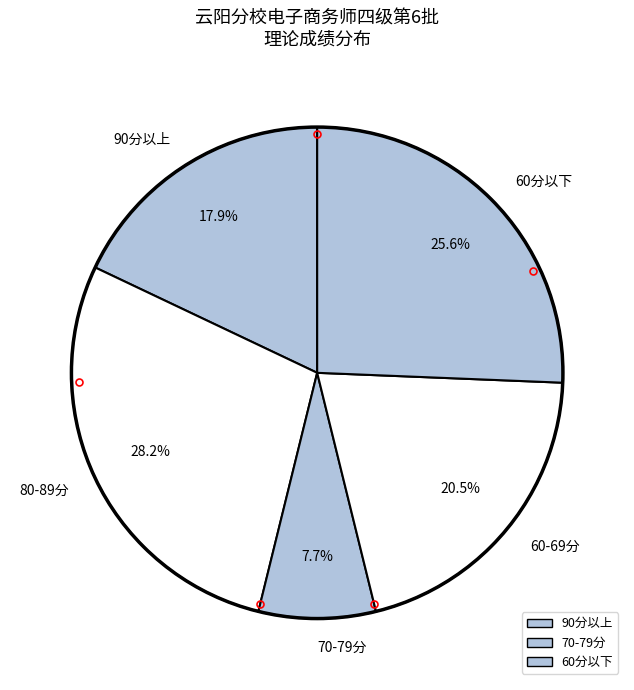

Combined, do 80-89分 and 60-69分 account for over 50%?

No